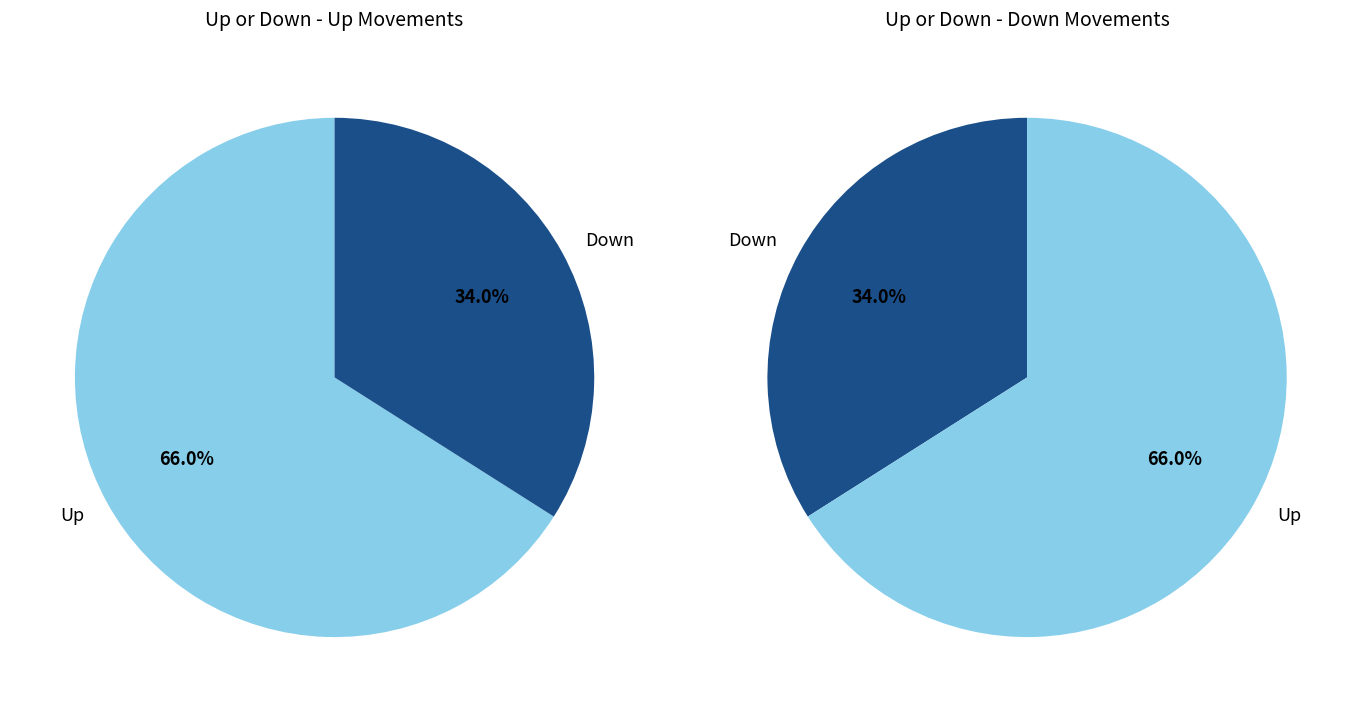

To the nearest percent, what percentage of the pie is down?

34%